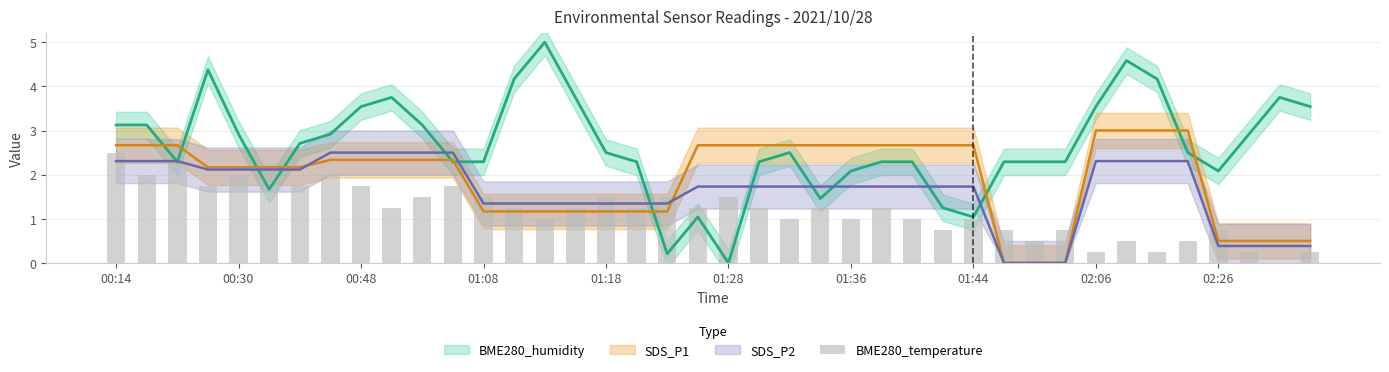

What is the sum of all SDS_P1 values?

77.2